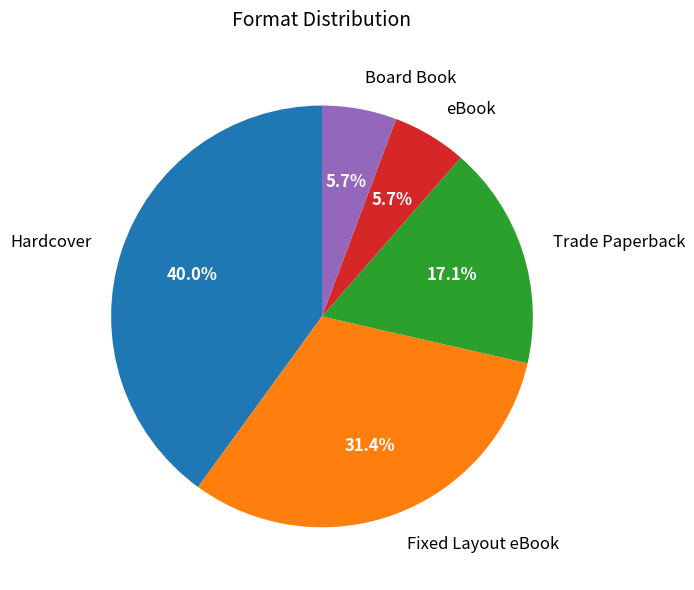

Count the number of slices in the pie.

5